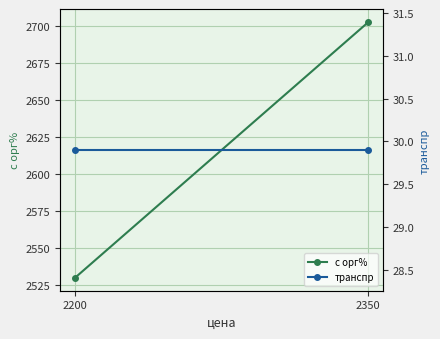

Is it true that транспр equals 29.9 at 2200?

True